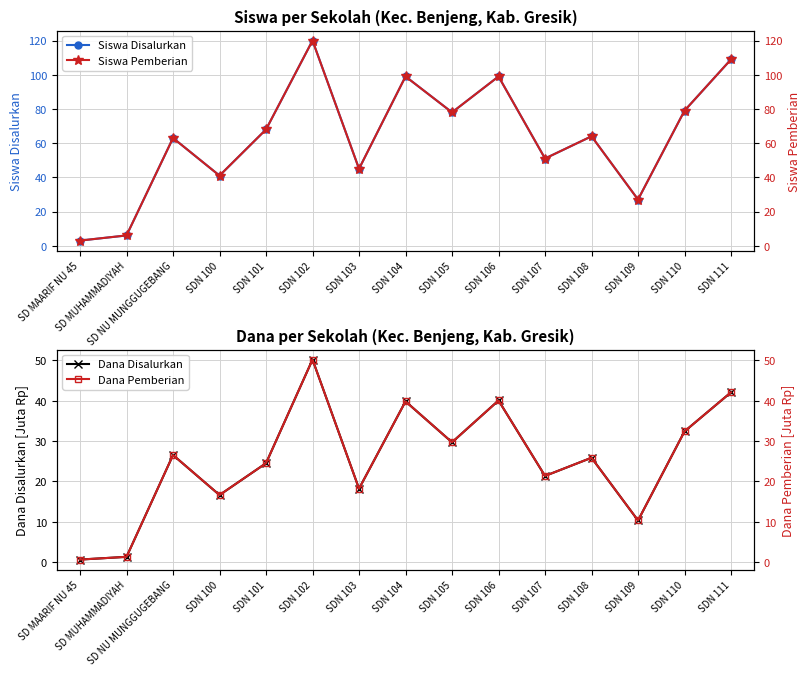

At SDN 104, list the series in order from smallest to largest.

Dana Disalurkan, Dana Pemberian, Siswa Disalurkan, Siswa Pemberian